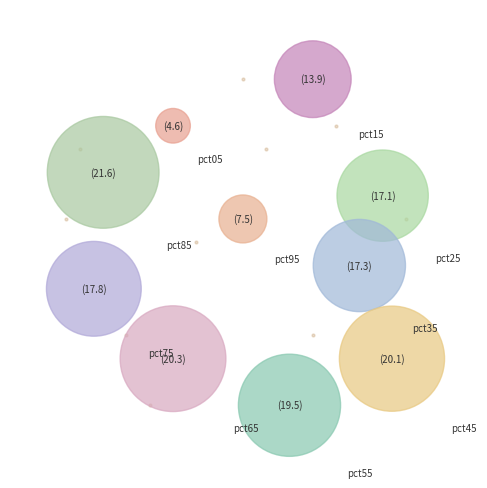

How many segments does this pie chart have?

10